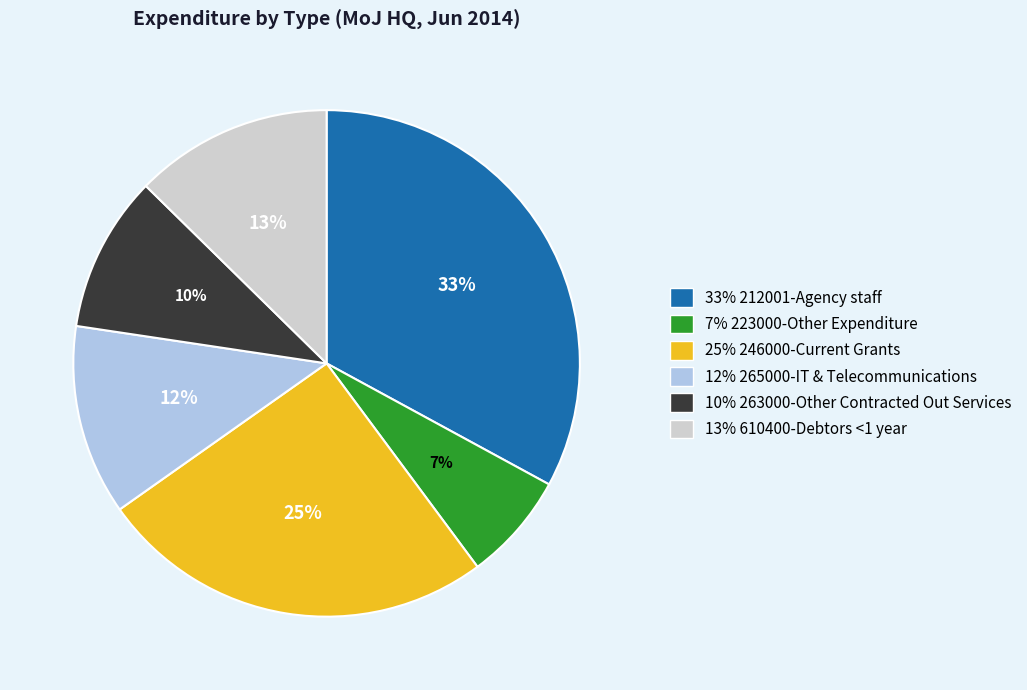

Does any single category account for the majority?

No